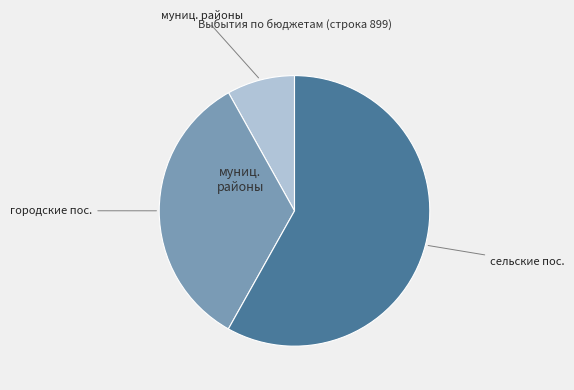

Does any single category account for the majority?

Yes